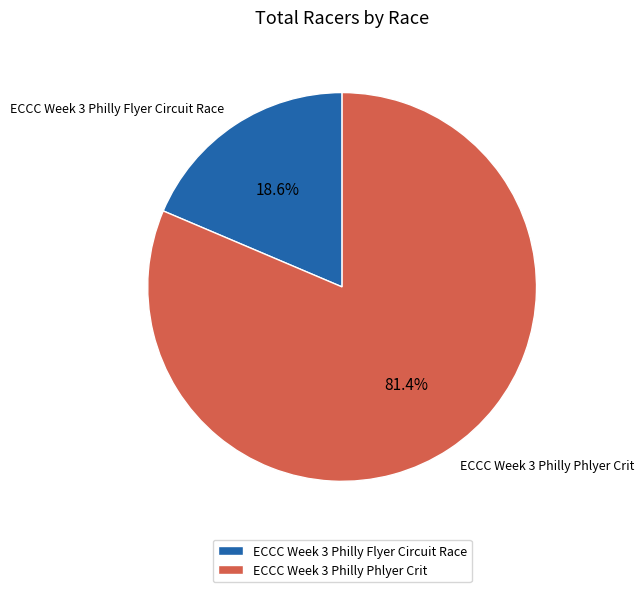

Which slice is the largest?

ECCC Week 3 Philly Phlyer Crit